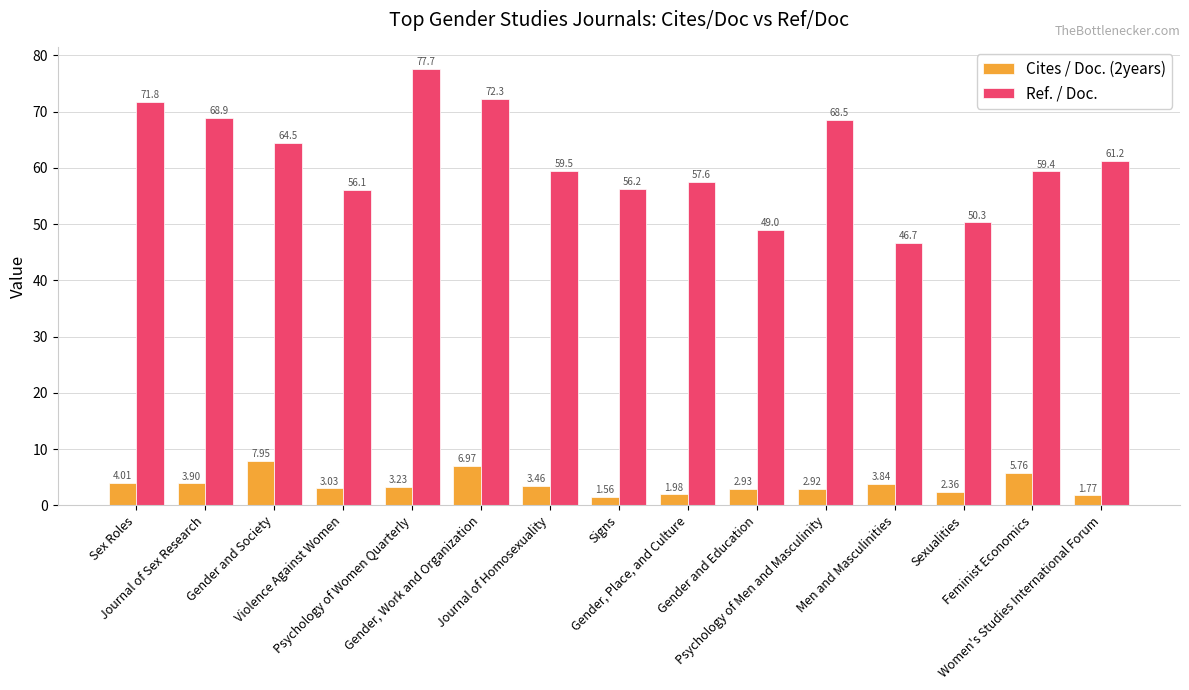

How many data points in Cites / Doc. (2years) are less than 3?

6